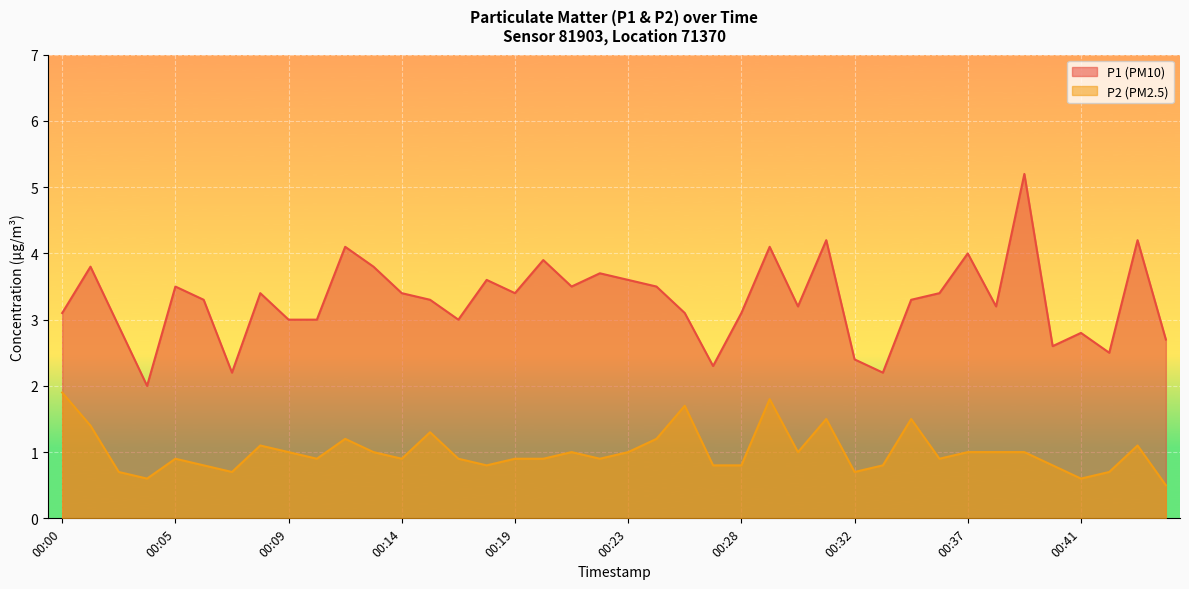

Count the number of data series in this chart.

2